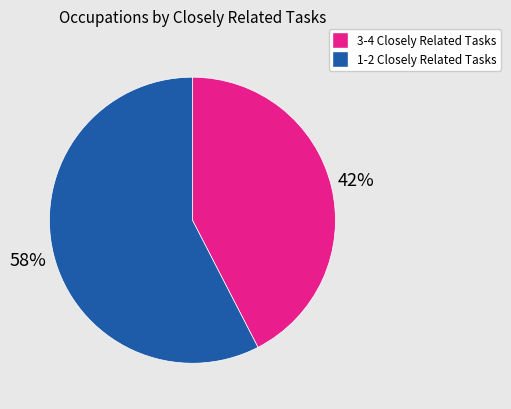

To the nearest percent, what is the average slice percentage?

50%